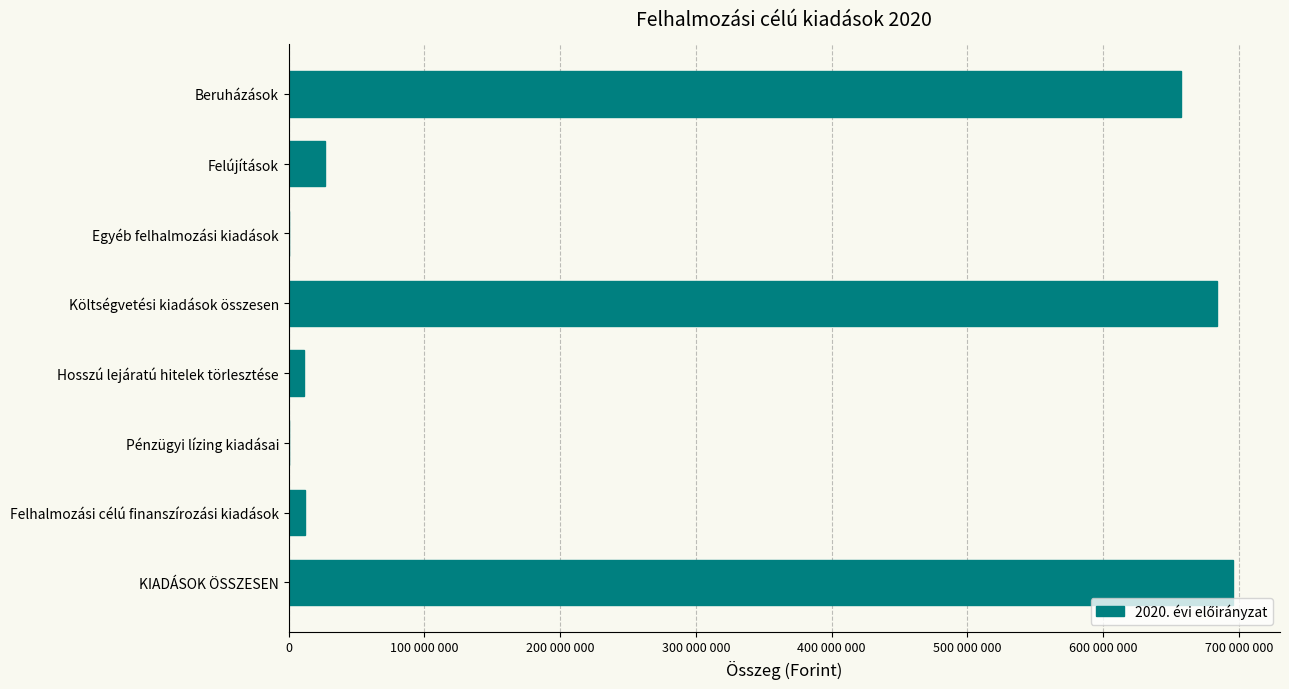

How many bars are there in total?

8